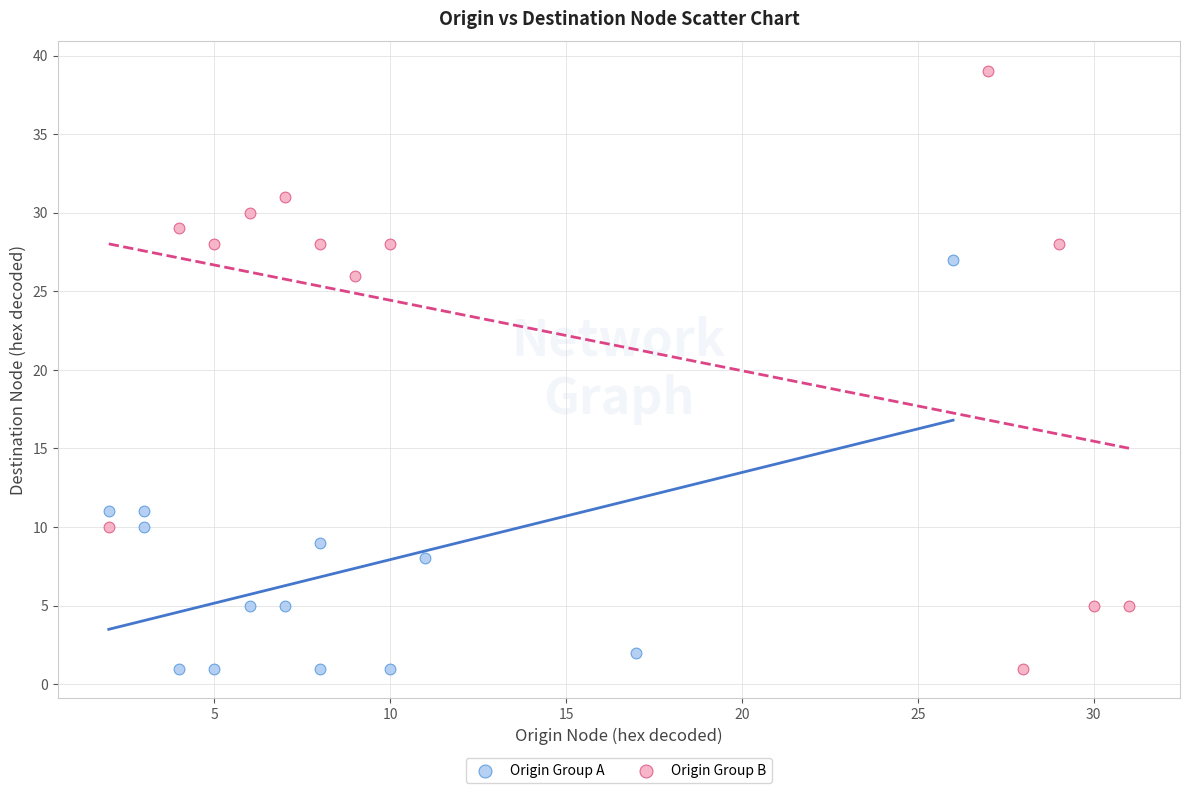

Which series has the largest Y range (max minus min)?

Origin Group B